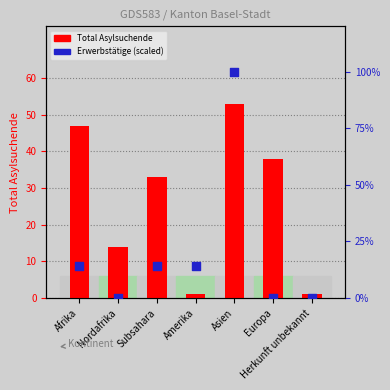

At how many categories does at least one series exceed 59?

1